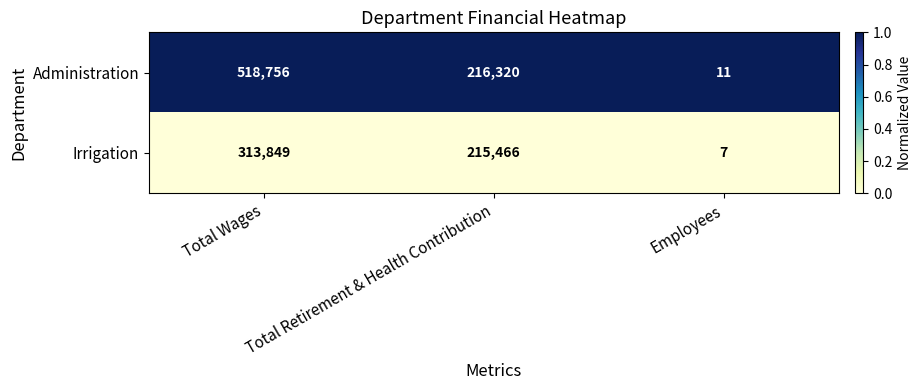

Rank the series at Total Wages from highest to lowest value.

Administration, Irrigation